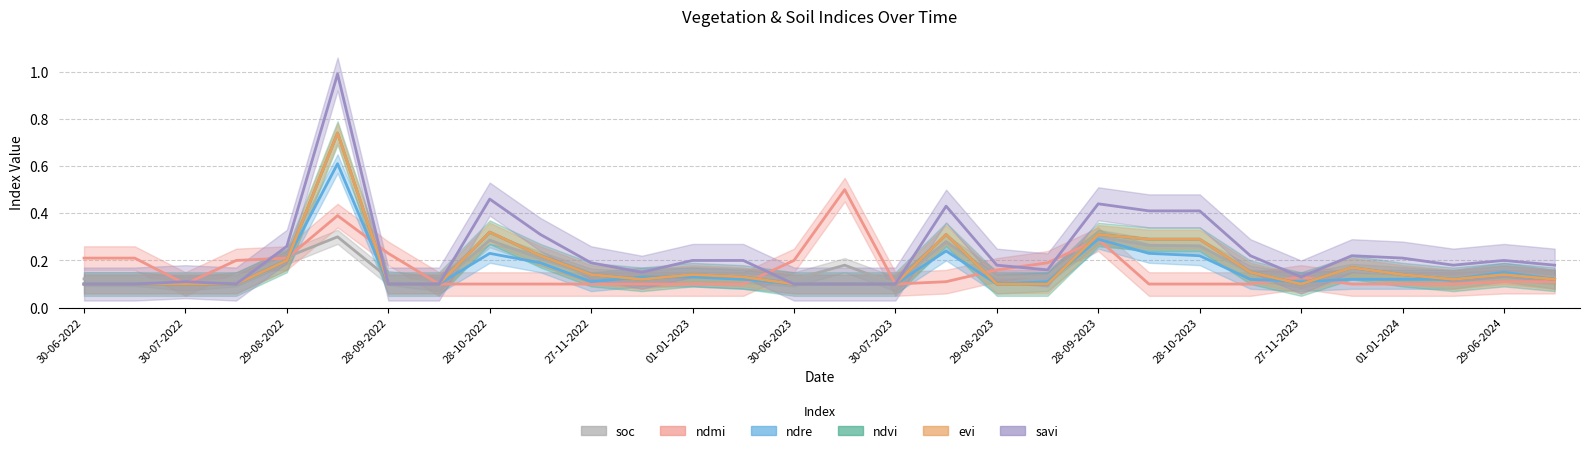

The value of soc at 27 is 0.0. True or false?

False